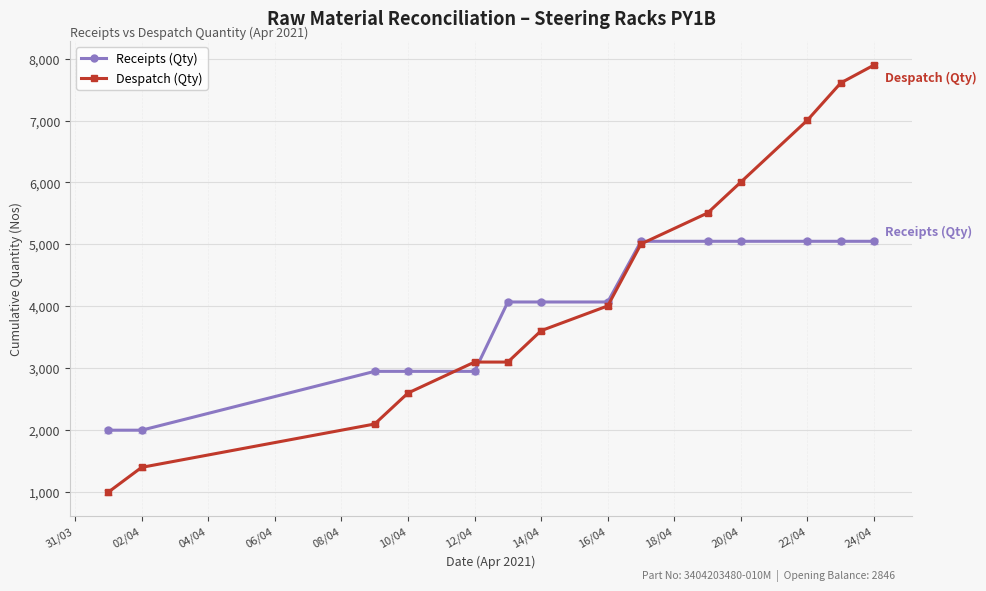

List the series in order of their overall mean, lowest first.

Receipts (Qty), Despatch (Qty)